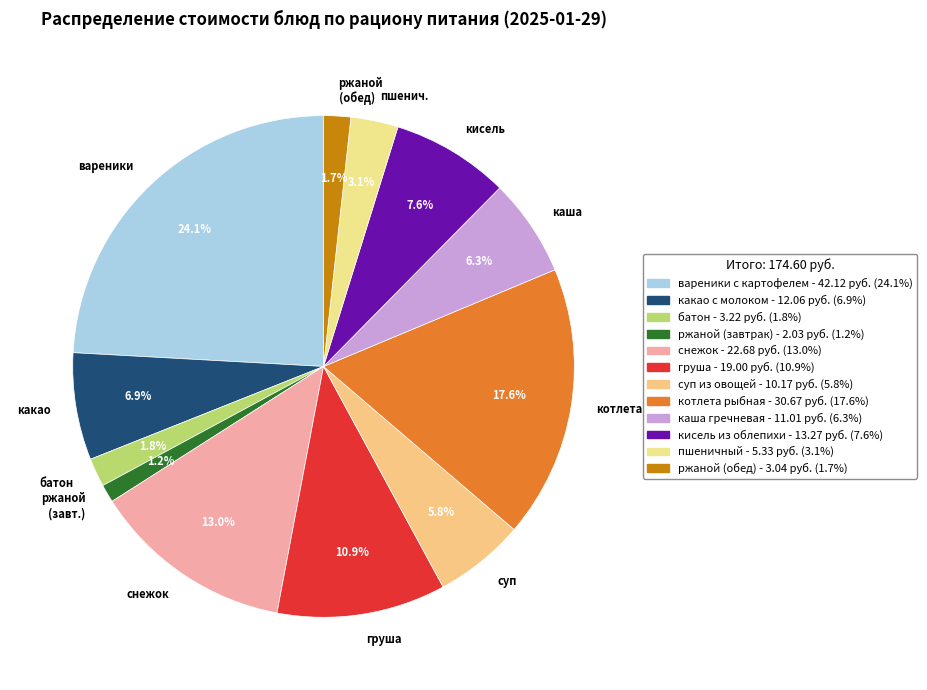

Is вареники the majority of the pie?

No